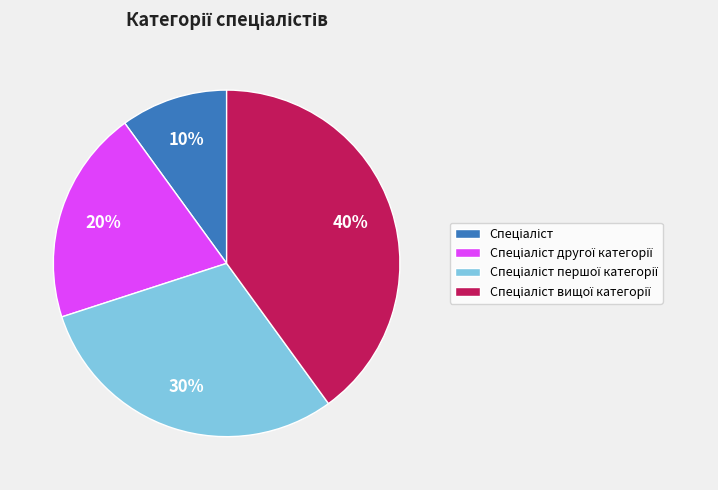

How many slices are in this pie chart?

4